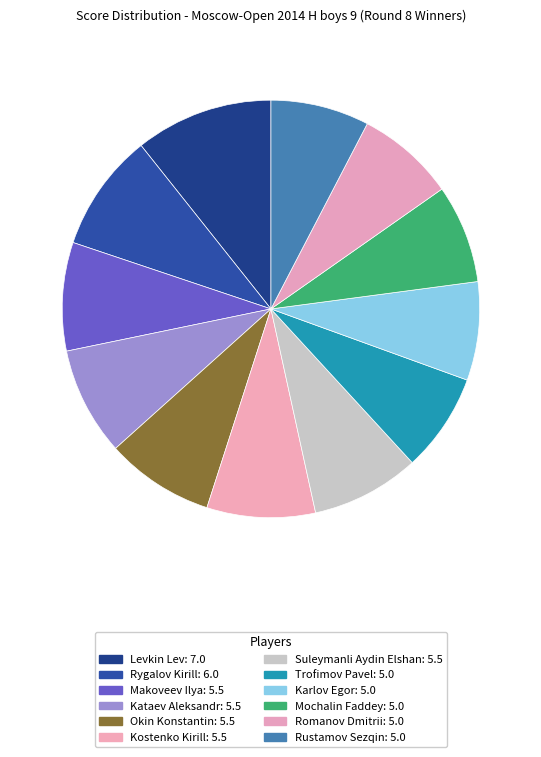

Is it true that Suleymanli Aydin Elshan is 8% of the pie?

True